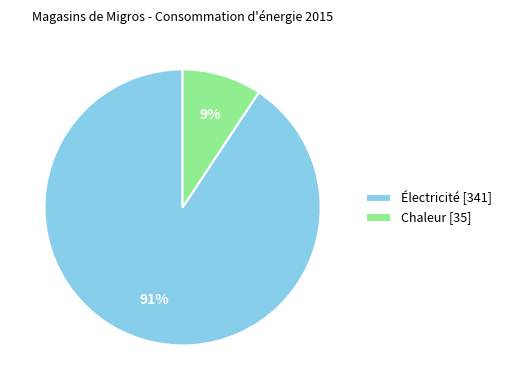

Count the number of slices in the pie.

2